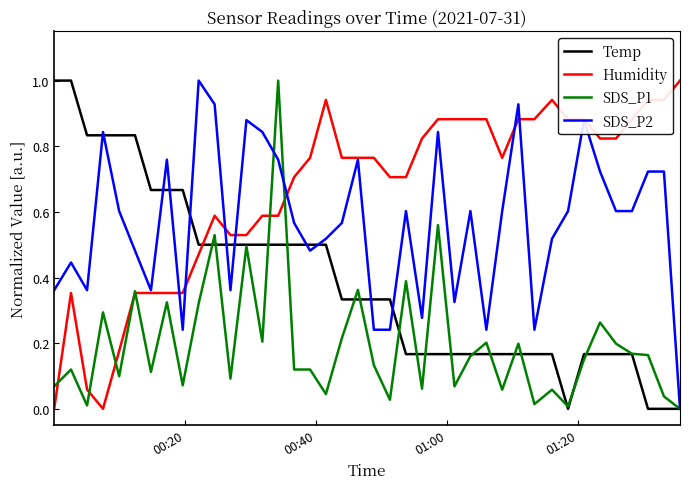

Which series has the largest total across all categories?

Humidity